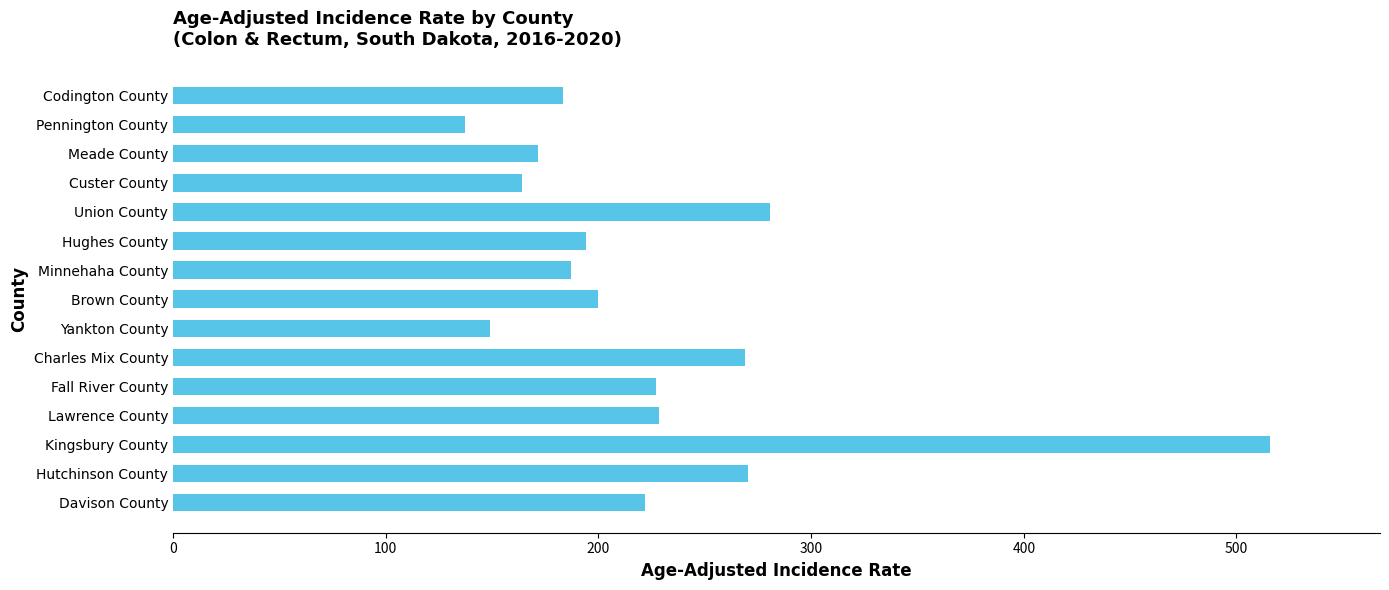

What is the difference between the values at Yankton County and Hutchinson County?

121.1